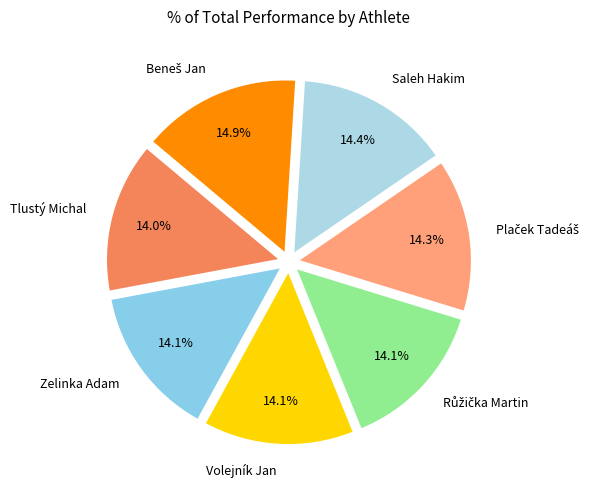

What is the ratio of the value at Tlustý Michal to the value at Volejník Jan?

1.0